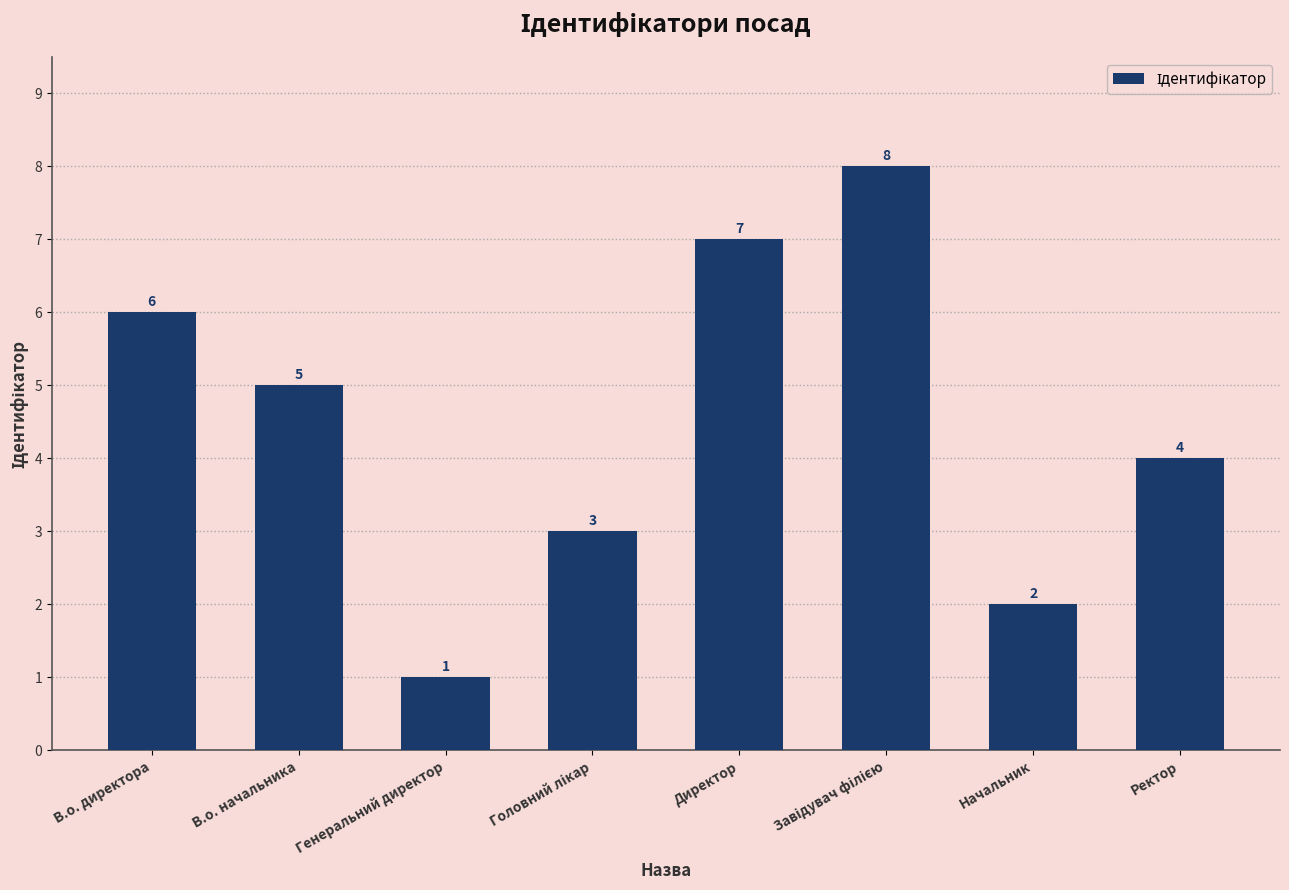

True or false: the data shows 4 at Ректор.

True